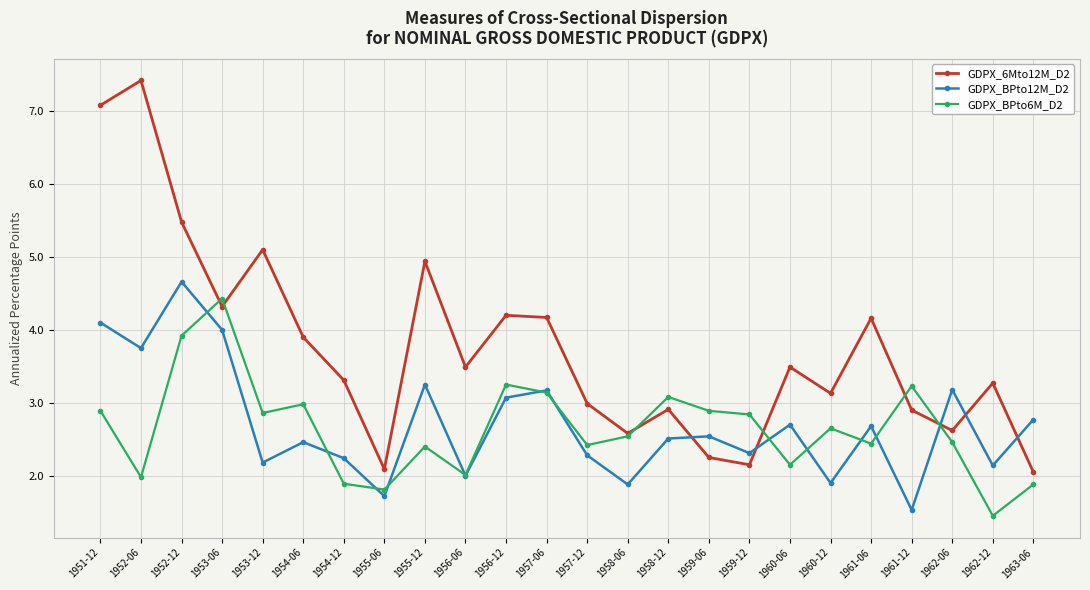

True or false: GDPX_BPto6M_D2 has more than 2 points higher than both neighbors.

True